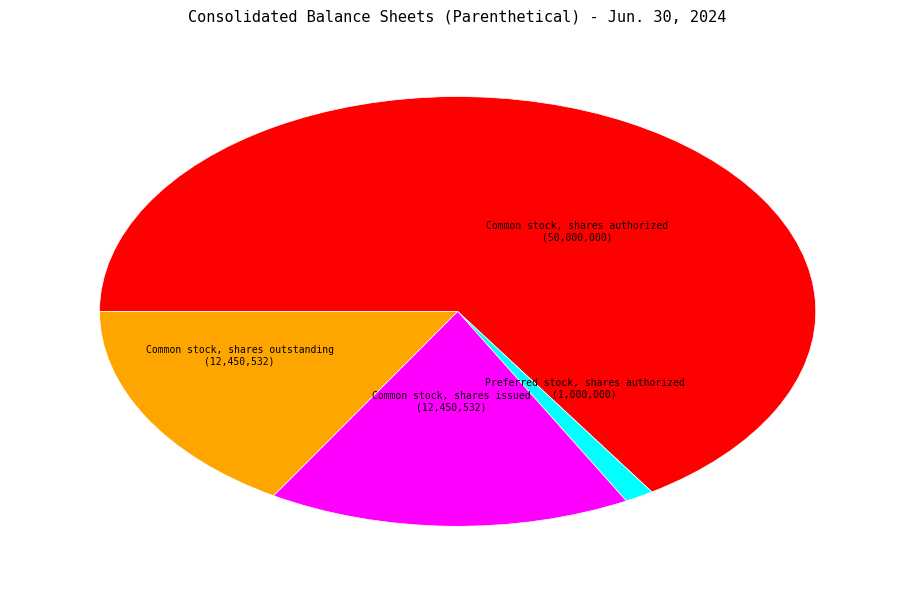

Count the number of slices in the pie.

4